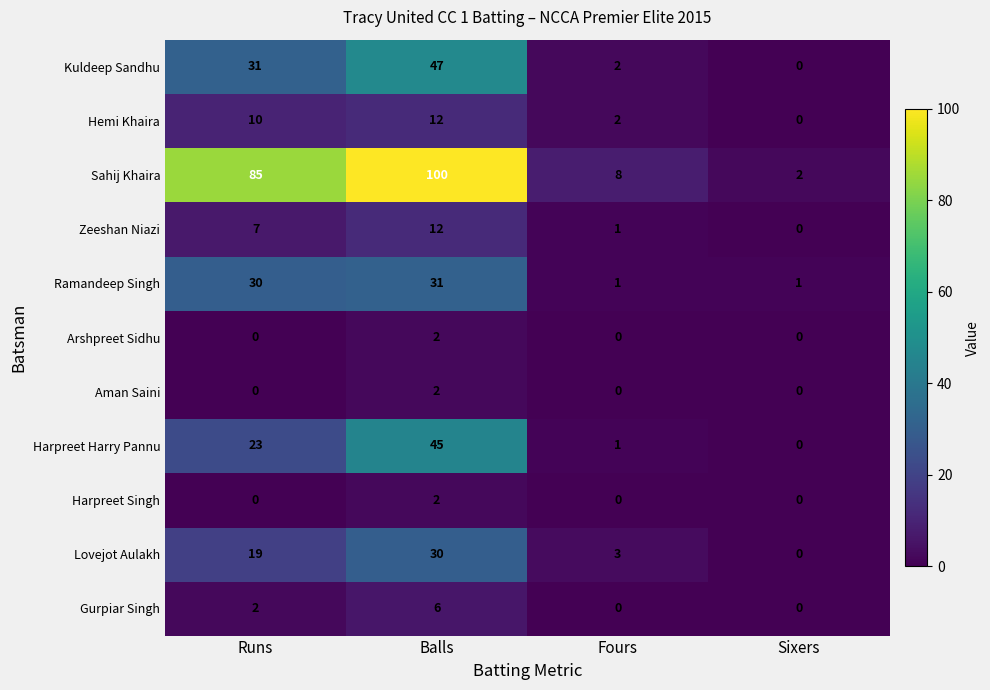

Which series has the largest total across all categories?

Sahij Khaira